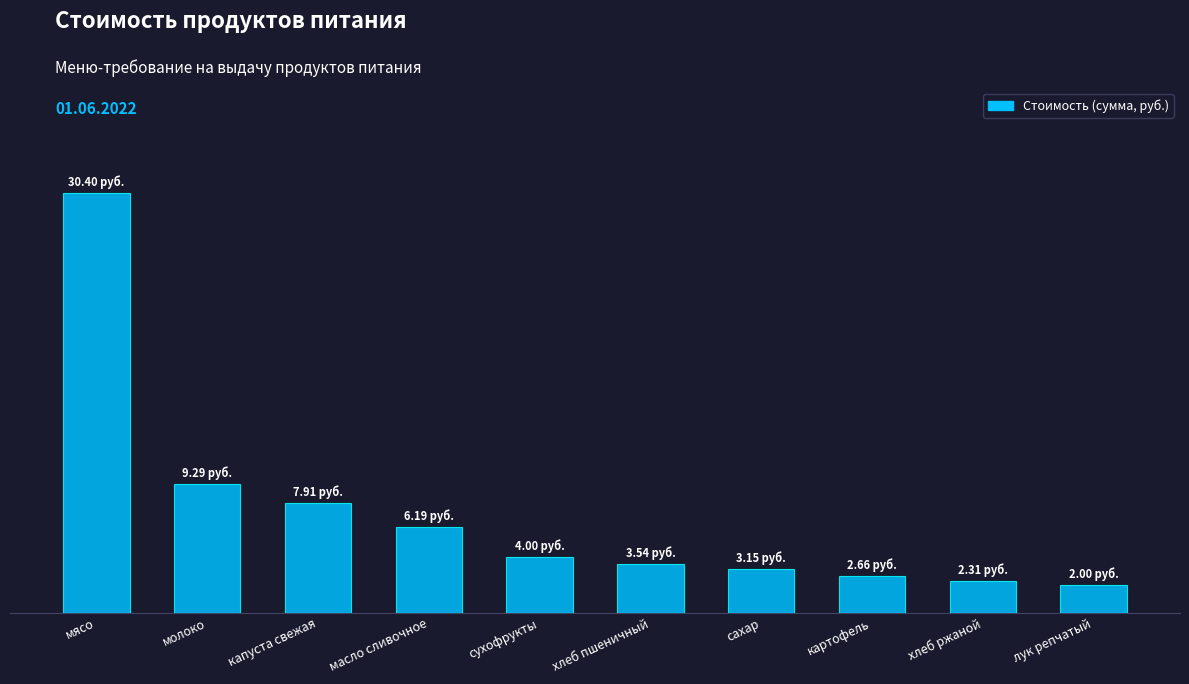

At which label does the data first exceed 4?

мясо